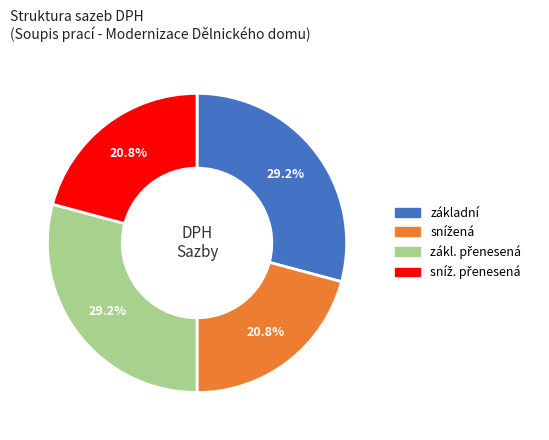

Is there any slice that represents more than half of the pie?

No